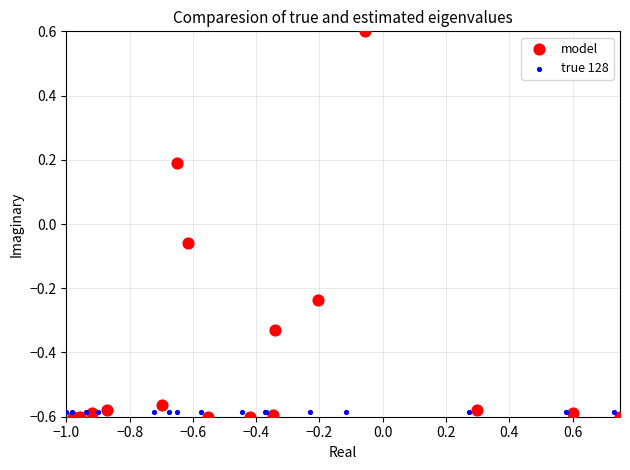

Which series reaches the maximum Y coordinate?

model